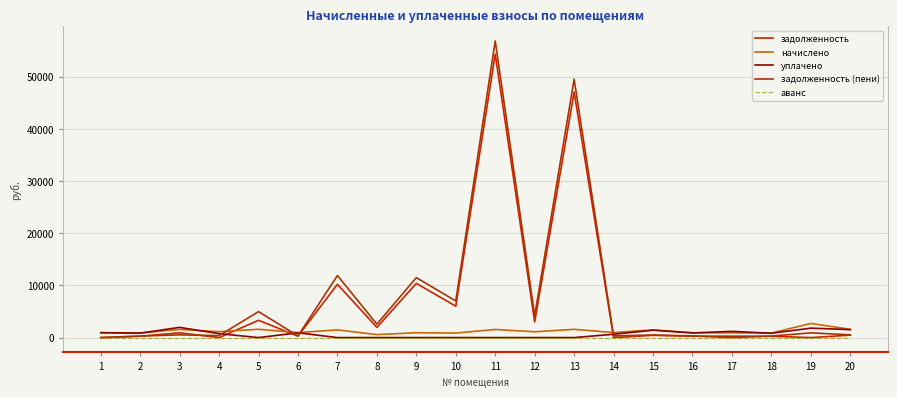

What is the sum of all уплачено values?

13697.2